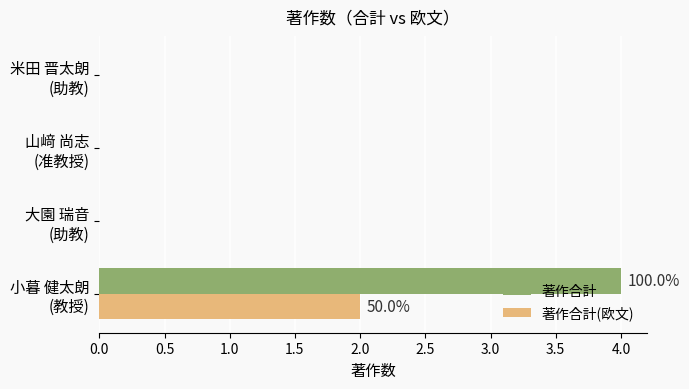

What are all the series names shown in the legend?

著作合計, 著作合計(欧文)